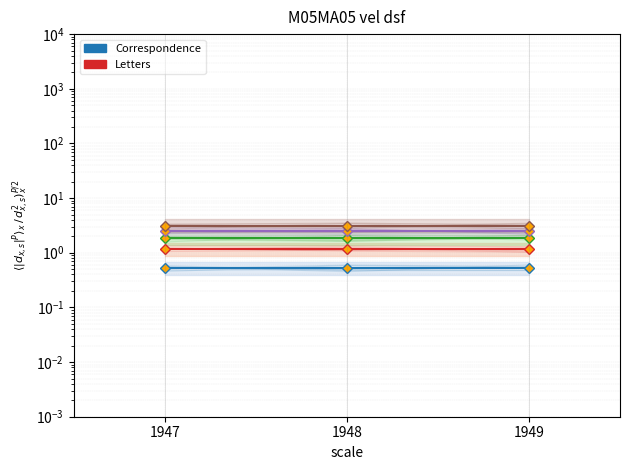

What is the difference between the maximum and second lowest values in the Correspondence series?

0.1